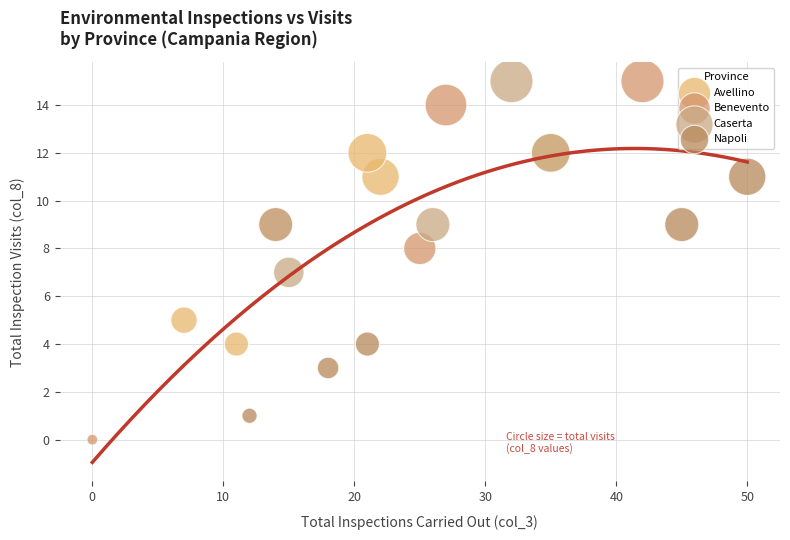

What are all the series names shown in the legend?

Avellino, Benevento, Caserta, Napoli